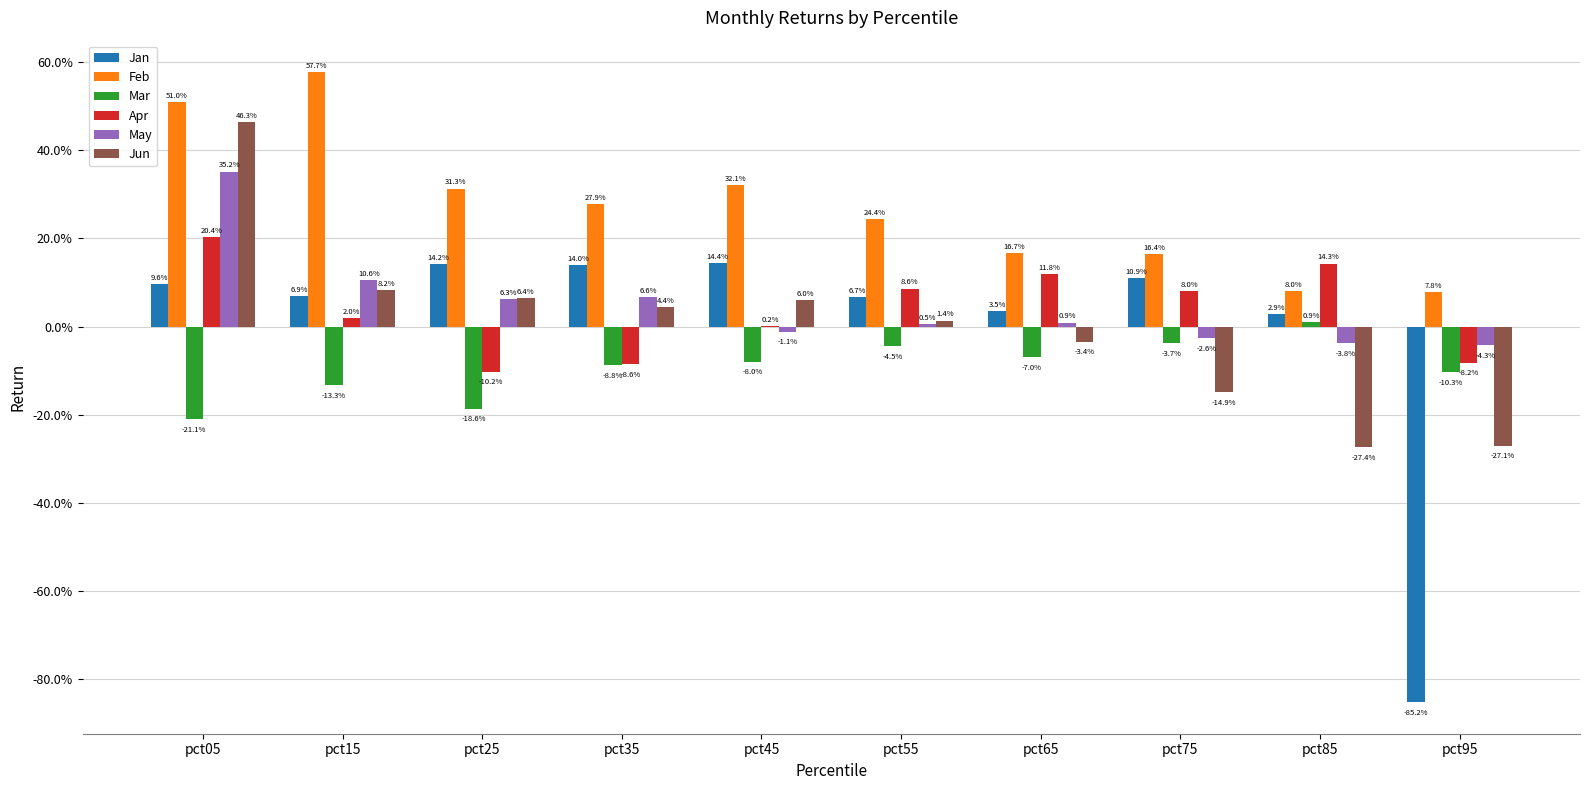

What is the value of the Feb bar at the 2nd from the left?

0.6